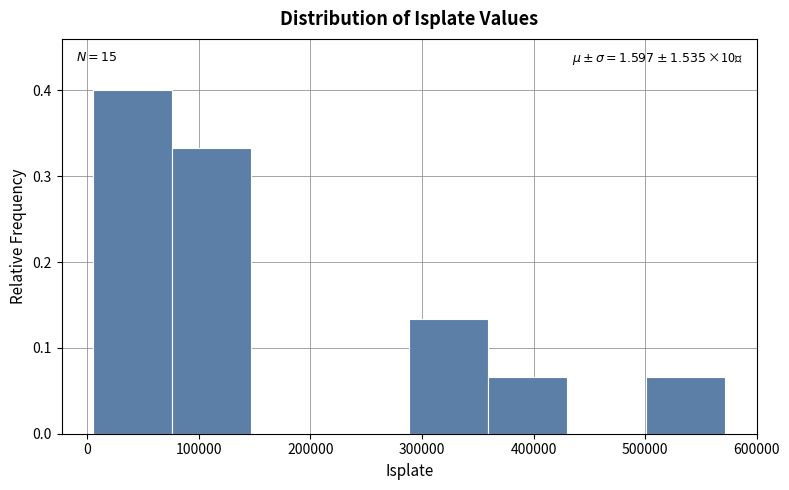

Which range on the x-axis has the tallest bar?

10000 to 80000